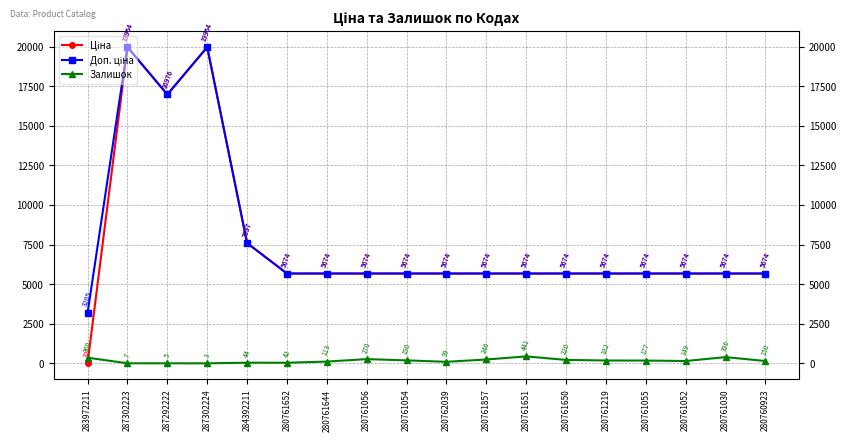

Read the Залишок value at 280761030.

396.0